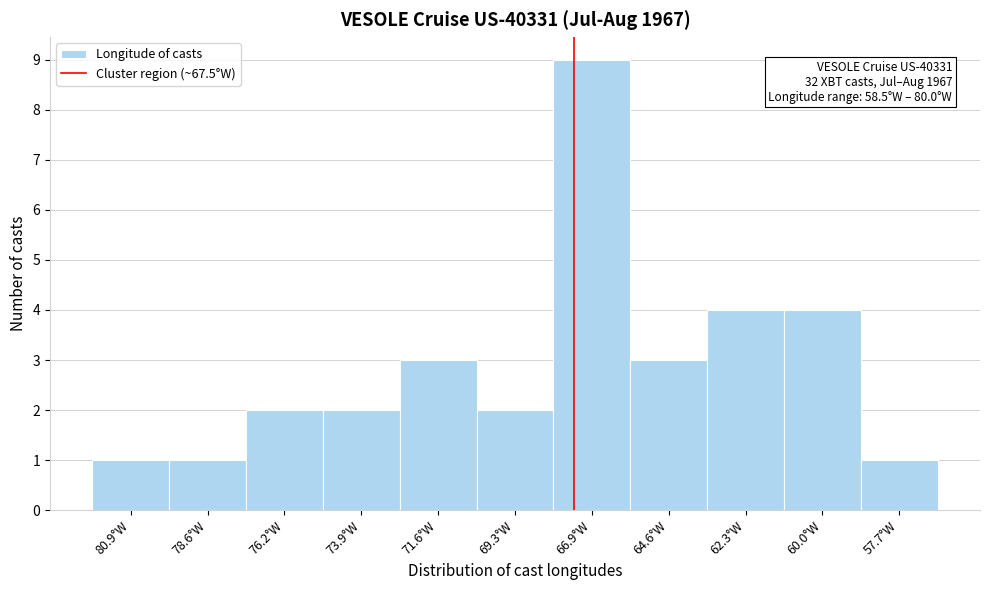

Reading right to left, extract all data points from this chart.

57.7°W=1	60.0°W=4	62.3°W=4	64.6°W=3	66.9°W=9	69.3°W=2	71.6°W=3	73.9°W=2	76.2°W=2	78.6°W=1	80.9°W=1